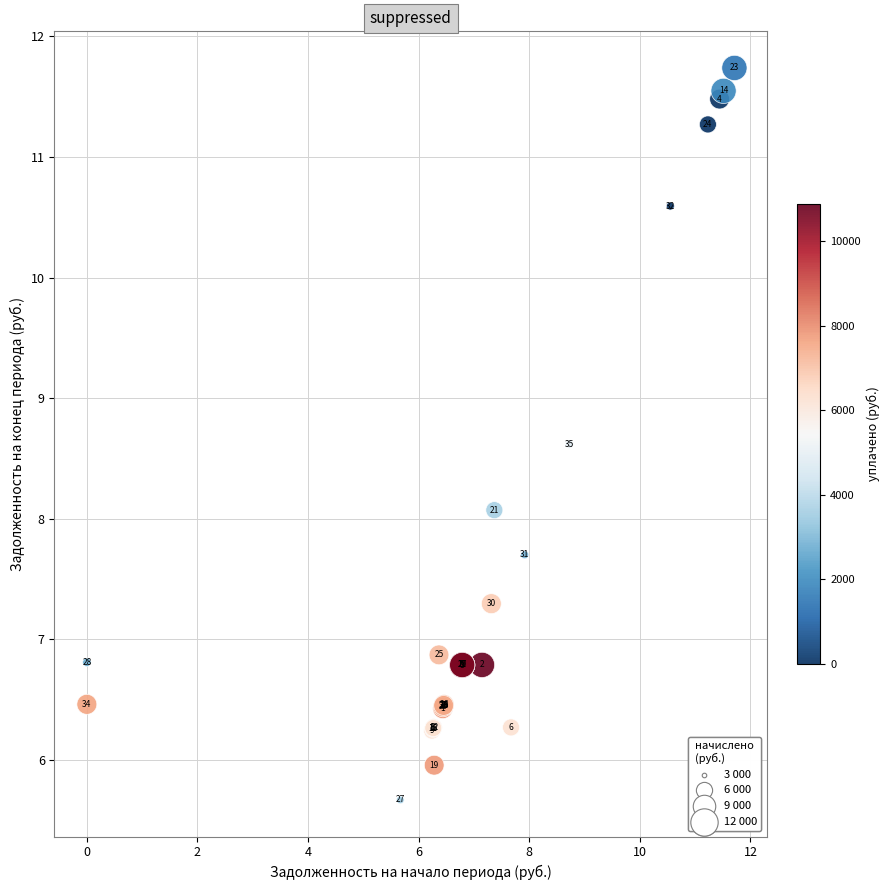

What Y value in the scatter plot is closest to 8?

8.1